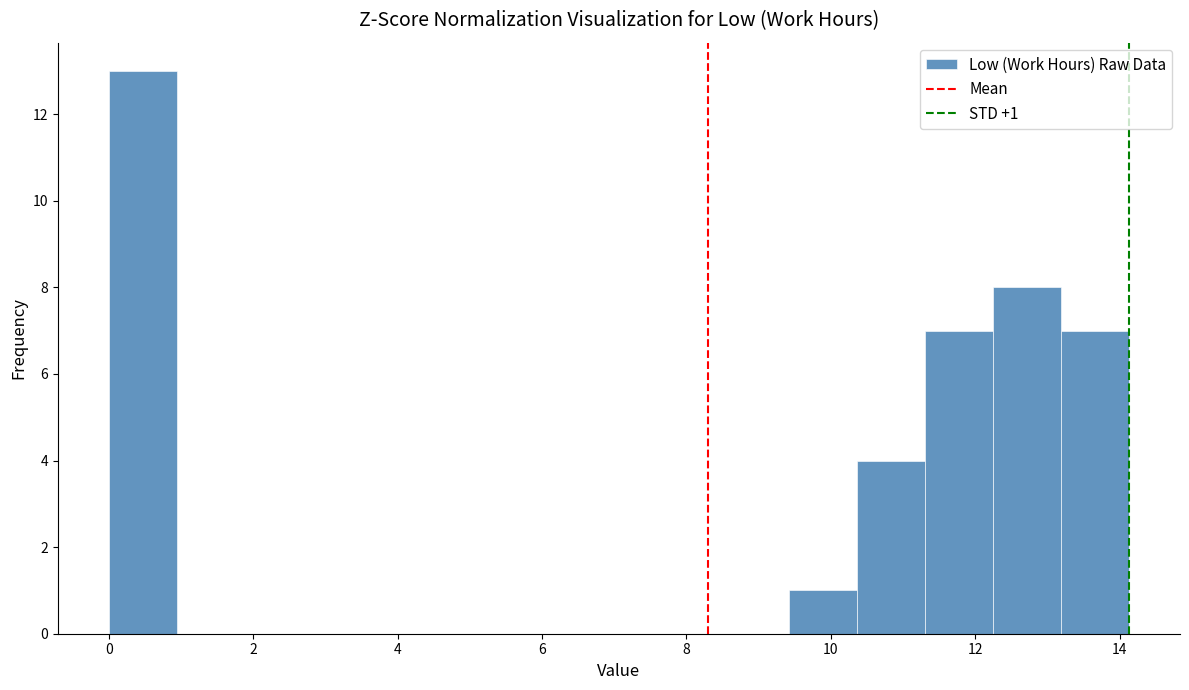

Over which range of the x-axis is the bar tallest?

0.0 to 1.0